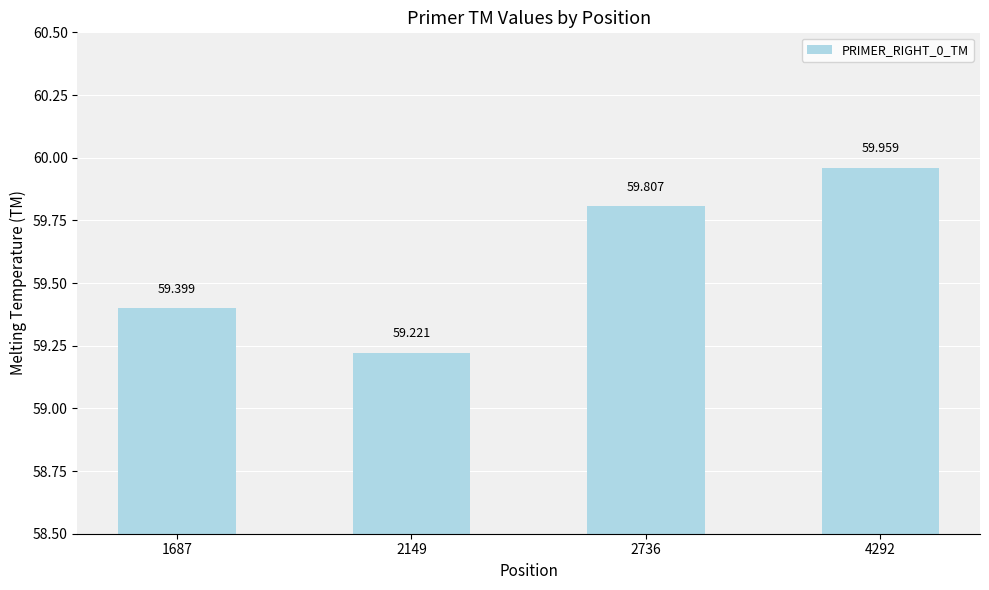

List the labels in order of value, largest first.

4292, 2736, 1687, 2149